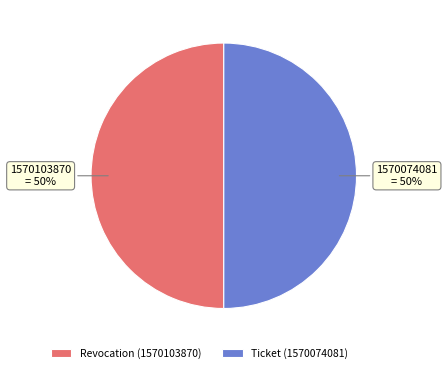

Is it true that Ticket (1570074081) is 44% of the pie?

False